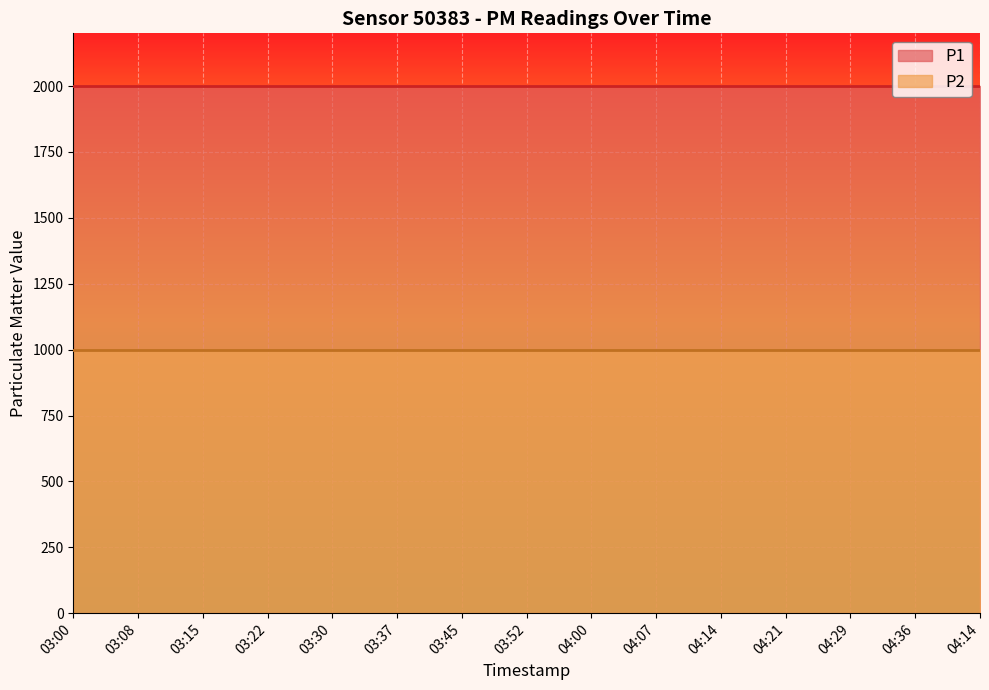

The value of P2 at 04:21 is 1438.2. True or false?

False